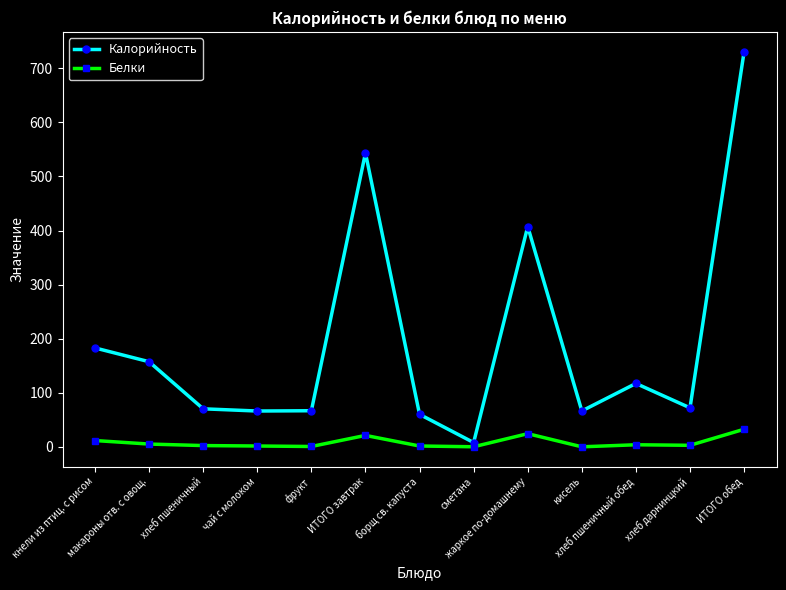

How many series are shown in this chart?

2